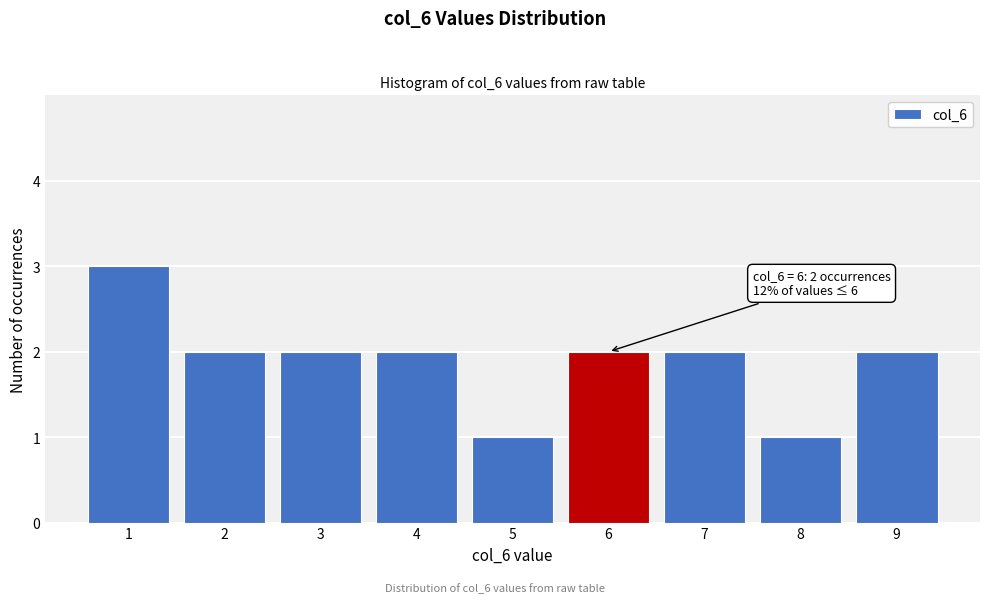

Reading right to left, extract all data points from this chart.

2	1	2	2	1	2	2	2	3